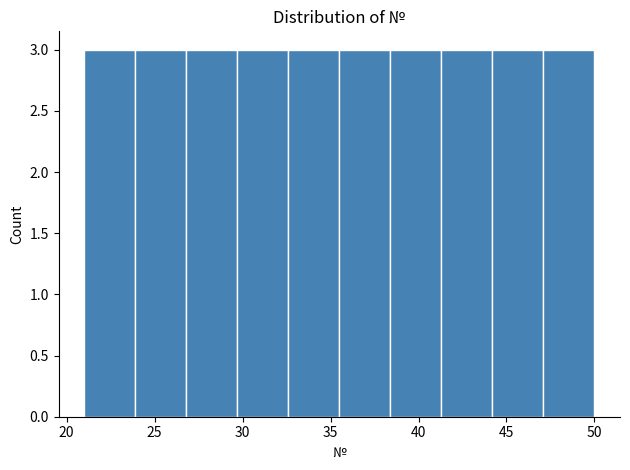

Reading left to right, transcribe this chart: for each bar, give the range it covers on the x-axis and its height. Neither the bar edges nor the heights are printed on the chart, so give them approximately, as read against the axes.

21.0 to 23.9: 3
23.9 to 26.8: 3
26.8 to 29.7: 3
29.7 to 32.6: 3
32.6 to 35.5: 3
35.5 to 38.4: 3
38.4 to 41.3: 3
41.3 to 44.2: 3
44.2 to 47.1: 3
47.1 to 50.0: 3